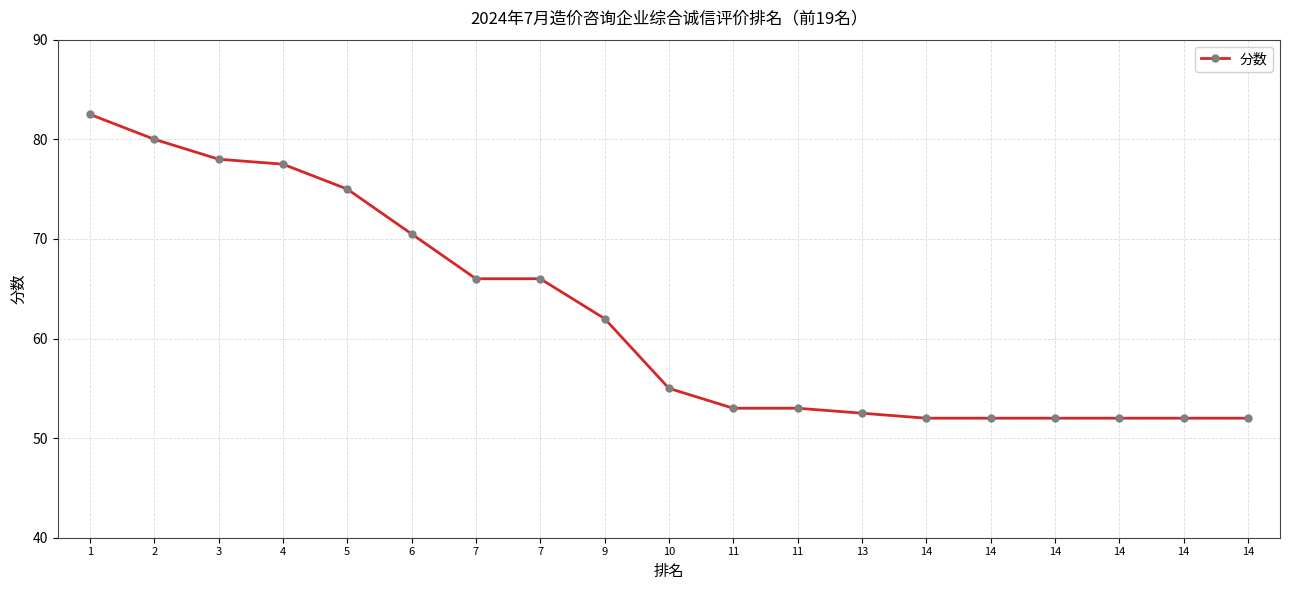

Does the chart have visible grid lines?

Yes